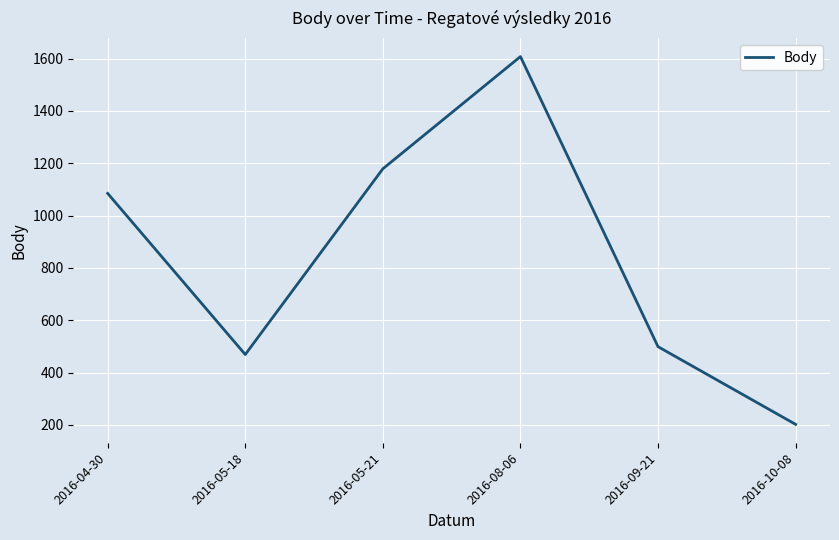

Which category has the highest value across all series?

2016-08-06